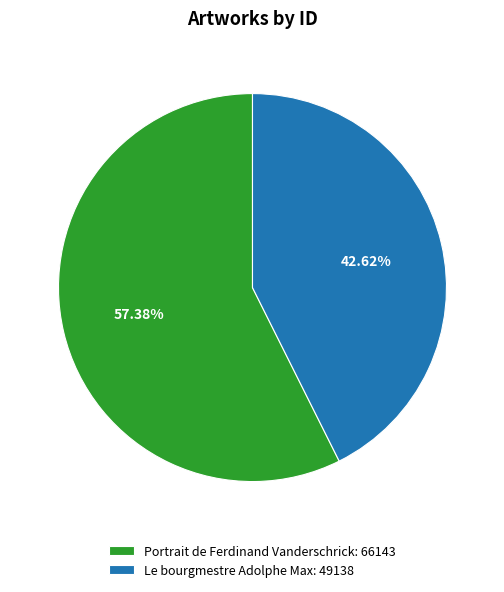

Rank the categories by value from highest to lowest.

Portrait de Ferdinand Vanderschrick, Le bourgmestre Adolphe Max